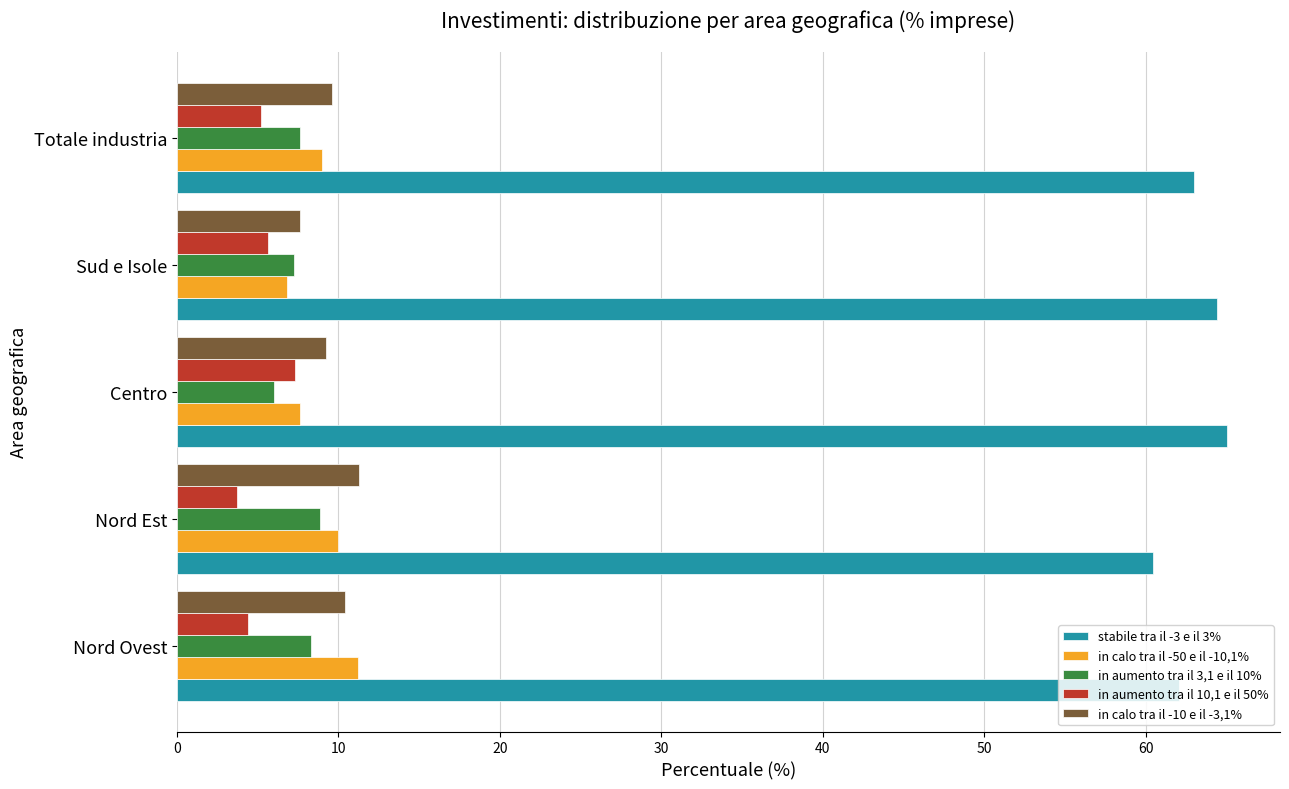

What is the sum of all in calo tra il -50 e il -10,1% values?

44.7